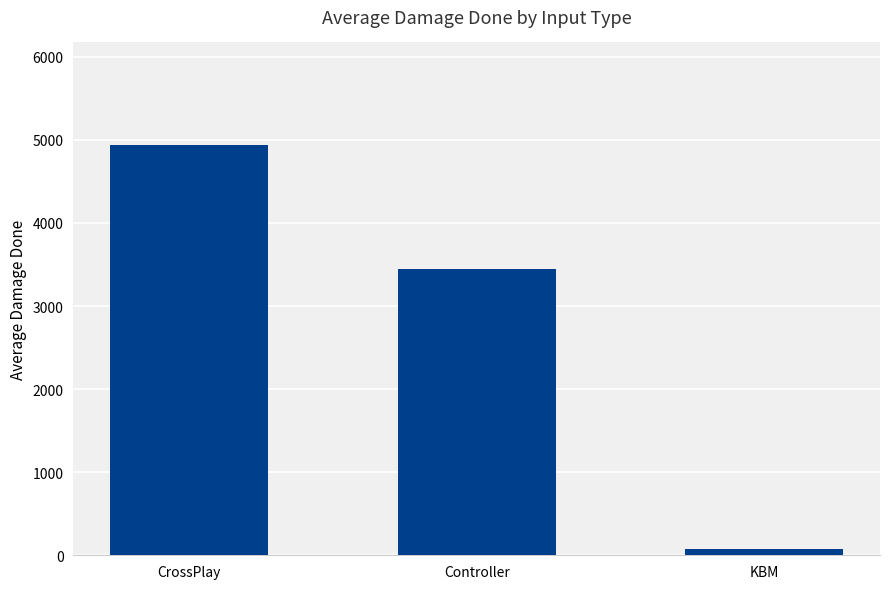

How many categories are shown in the chart?

3